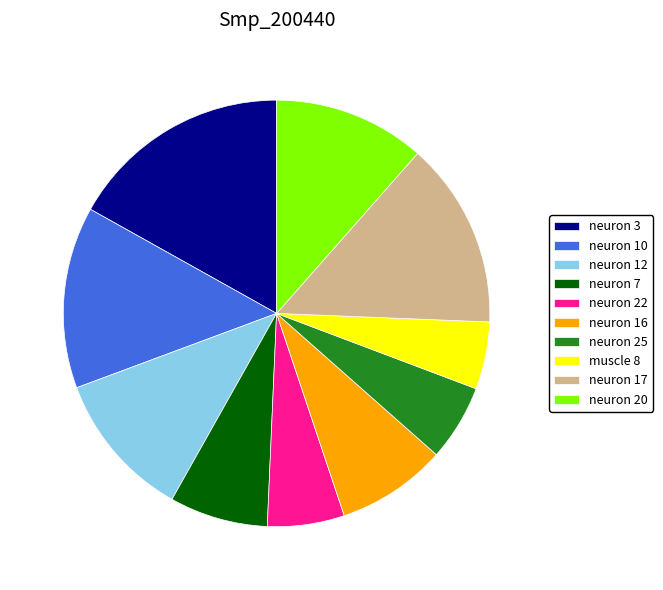

Combined, do neuron 12 and neuron 22 account for over 50%?

No